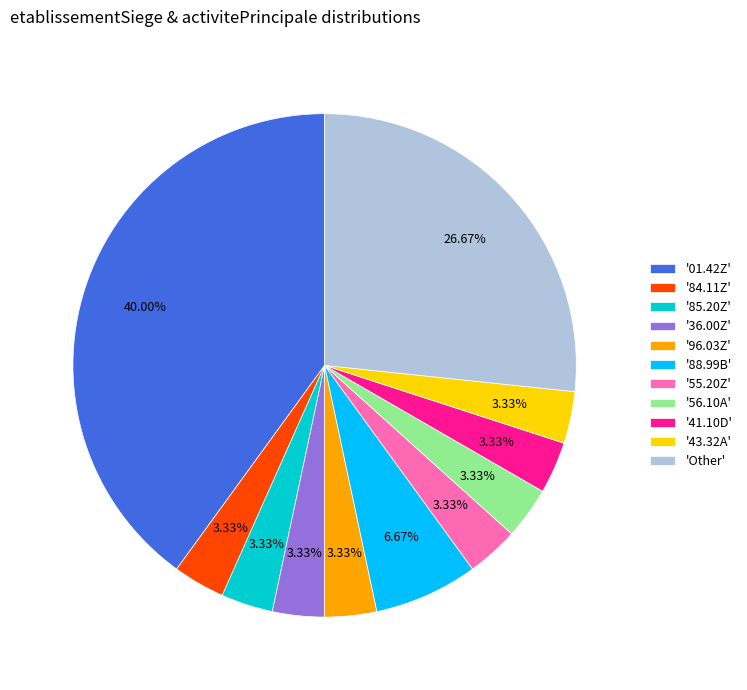

Do '41.10D' and '56.10A' together represent more than half of the pie?

No